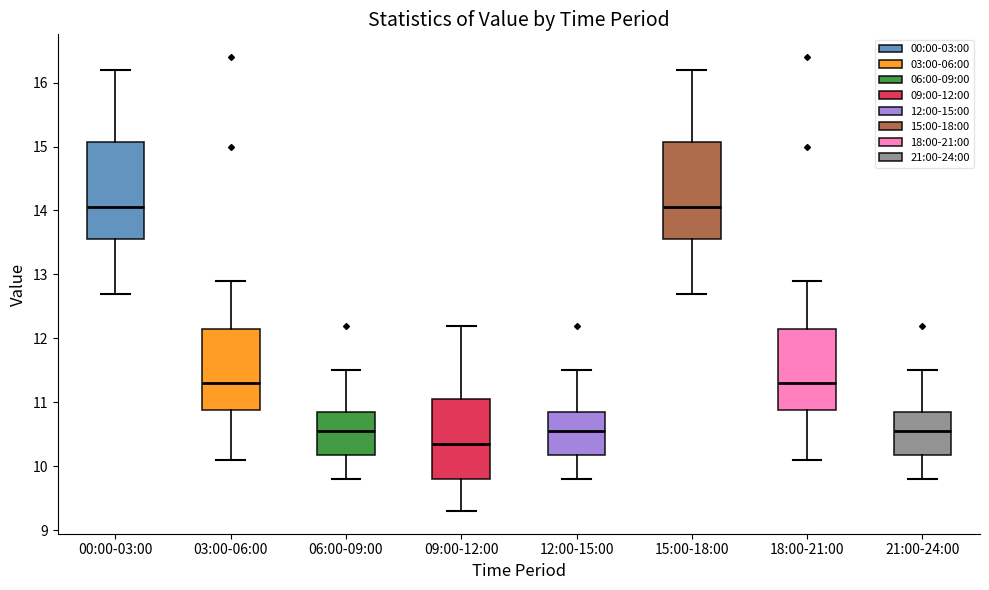

Reading left to right, read every box against the y-axis: the position of its median line, the range the box covers, and the ends of its whiskers. The values are not printed on the chart, so give them approximately, as read against the axis.

00:00-03:00: median 14.1, box 13.6 to 15.1, whiskers 12.7 to 16.2
03:00-06:00: median 11.3, box 10.9 to 12.2, whiskers 10.1 to 12.9
06:00-09:00: median 10.6, box 10.2 to 10.9, whiskers 9.8 to 11.5
09:00-12:00: median 10.4, box 9.8 to 11.1, whiskers 9.3 to 12.2
12:00-15:00: median 10.6, box 10.2 to 10.9, whiskers 9.8 to 11.5
15:00-18:00: median 14.1, box 13.6 to 15.1, whiskers 12.7 to 16.2
18:00-21:00: median 11.3, box 10.9 to 12.2, whiskers 10.1 to 12.9
21:00-24:00: median 10.6, box 10.2 to 10.9, whiskers 9.8 to 11.5